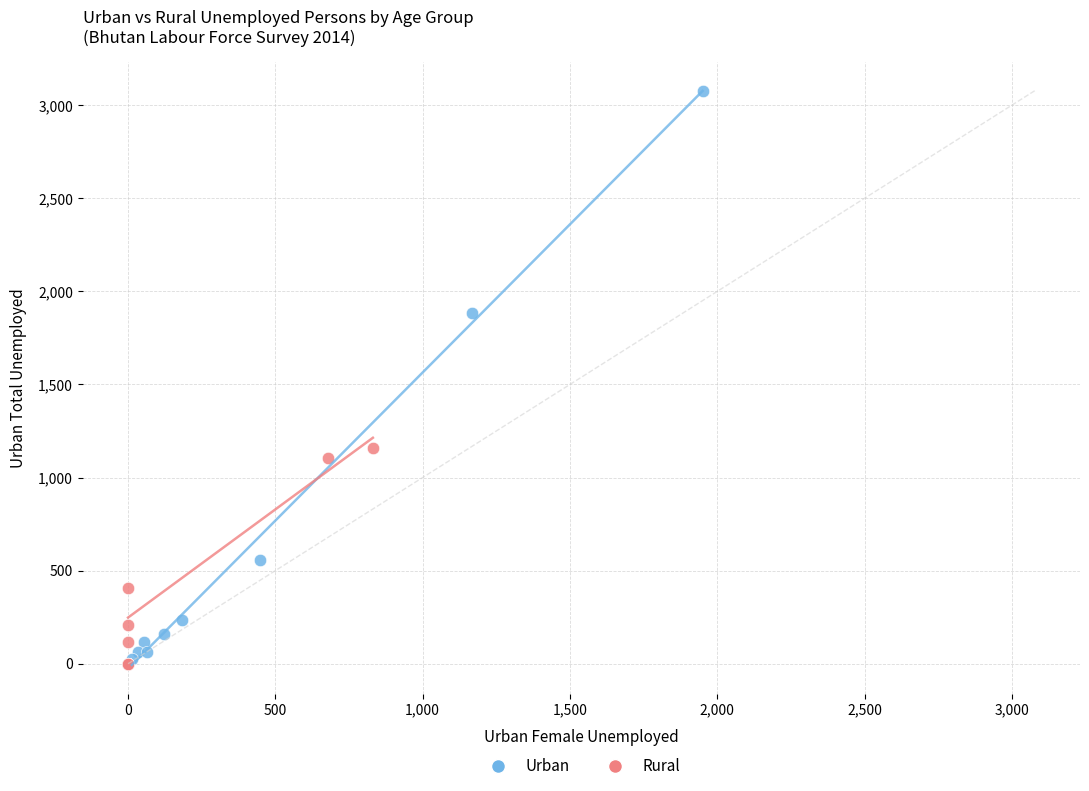

Which series has the widest spread of Y values?

Urban